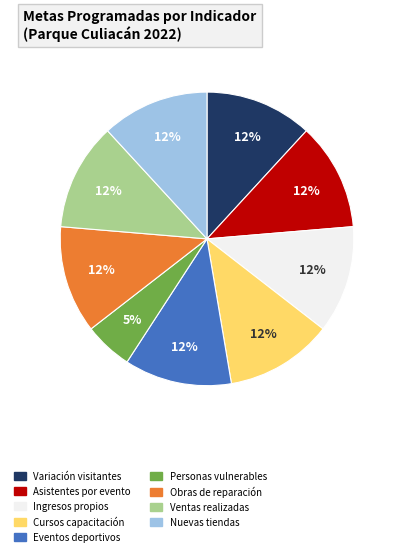

To the nearest percent, what portion does Personas vulnerables represent?

5%